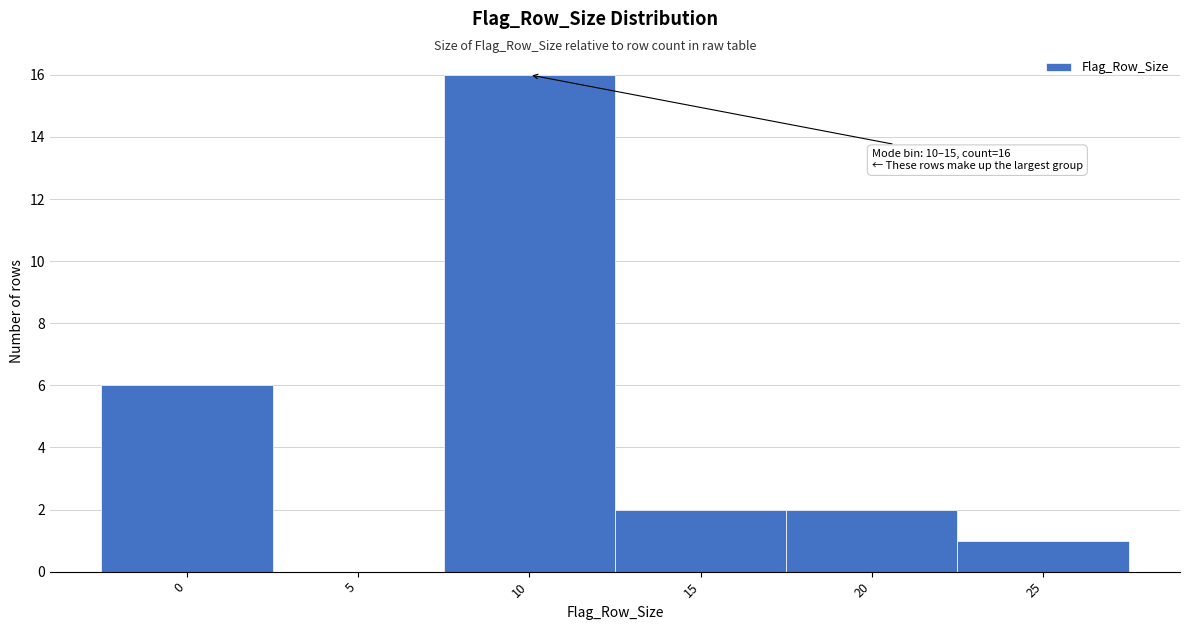

Reading left to right, what are all the values shown in this chart?

0=6	5=0	10=16	15=2	20=2	25=1